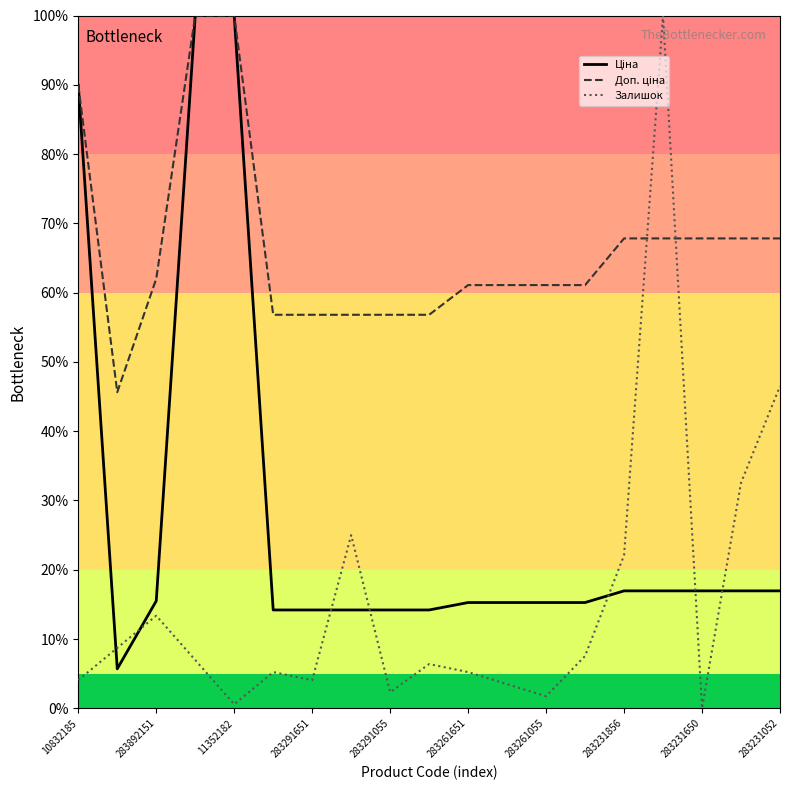

What is the greatest value displayed?

100.0